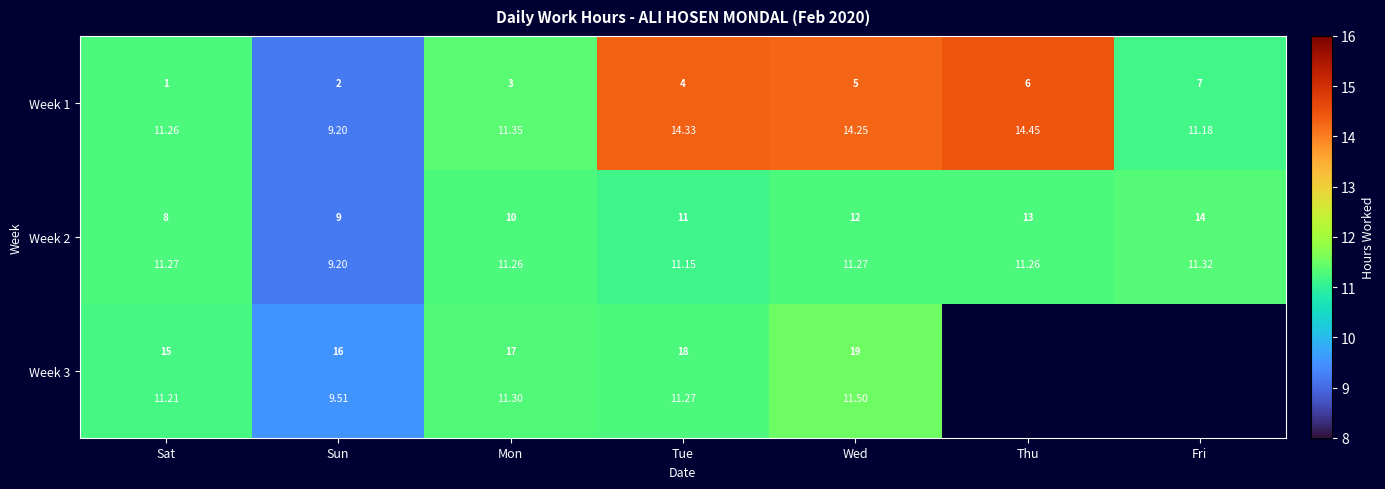

What is the total value across all series at Tue?

36.8